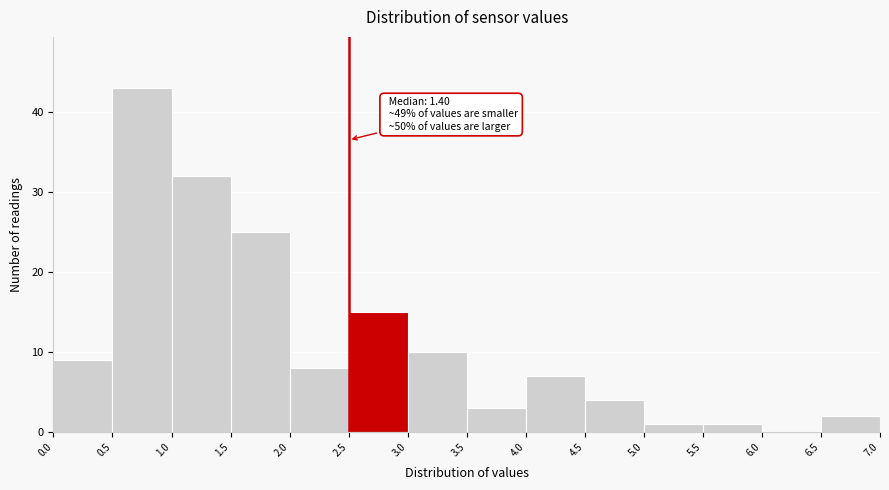

Over which range of the x-axis is the bar tallest?

0.5 to 1.0